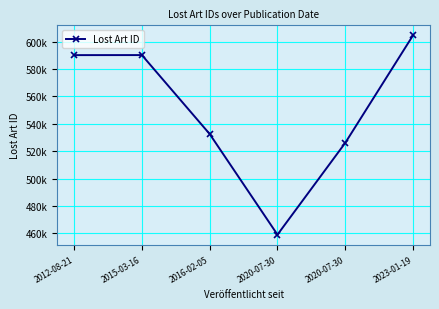

List the labels in order of value, smallest first.

2020-07-30, 2020-07-30, 2016-02-05, 2012-08-21, 2015-03-16, 2023-01-19